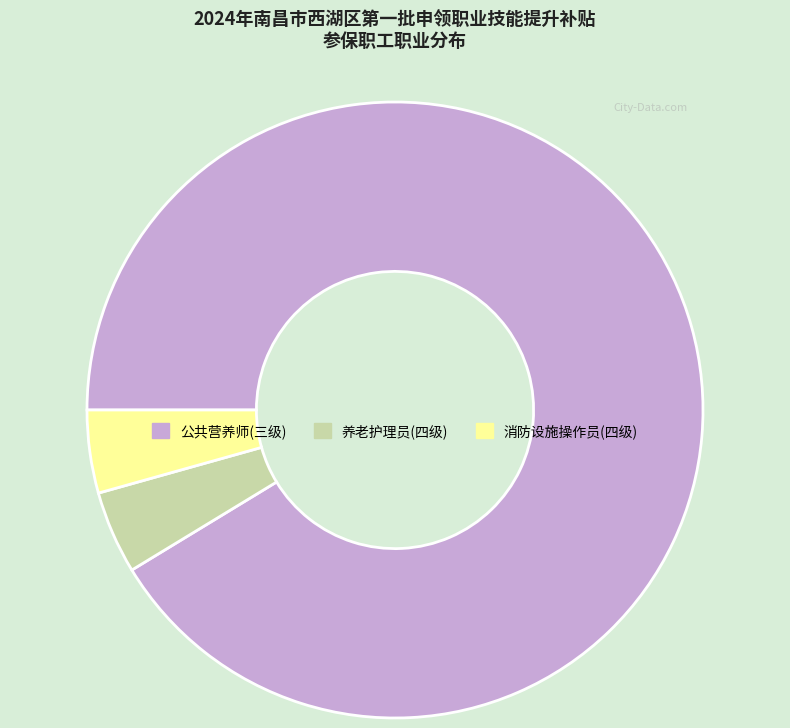

True or false: 公共营养师(三级) accounts for 99% of the total.

False